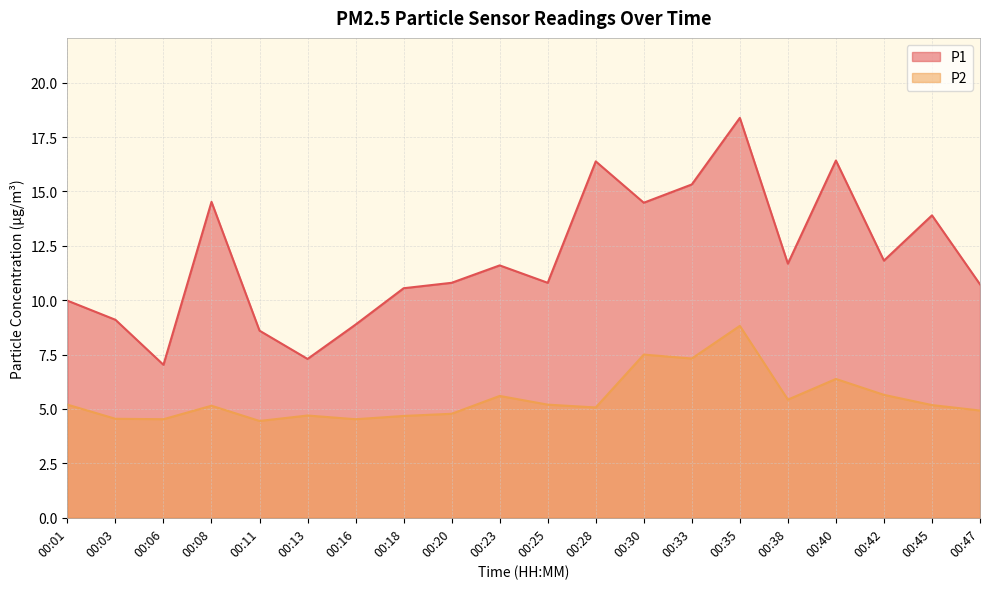

How many lines are shown in the chart?

2